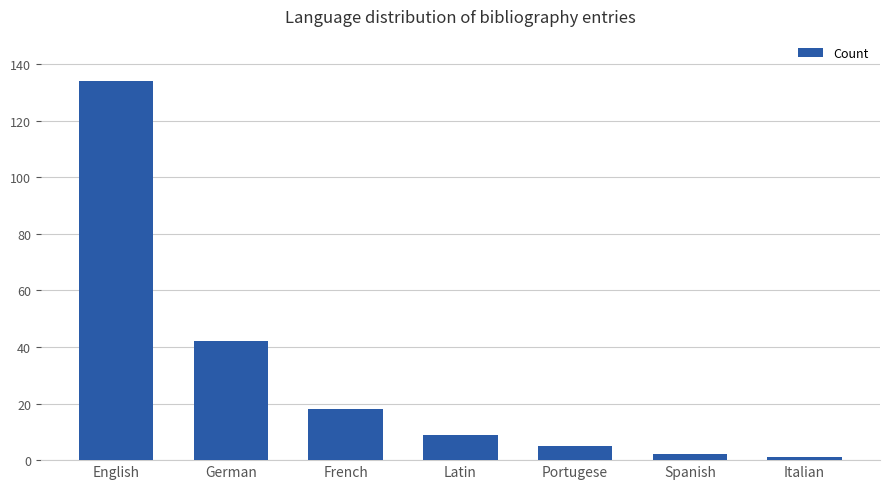

At which label is the value closest to 67?

German